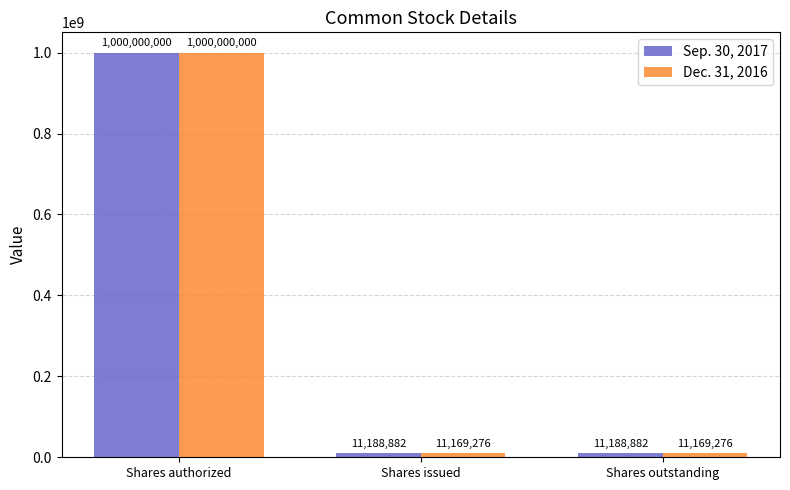

At which label does Dec. 31, 2016 reach its peak?

Shares authorized